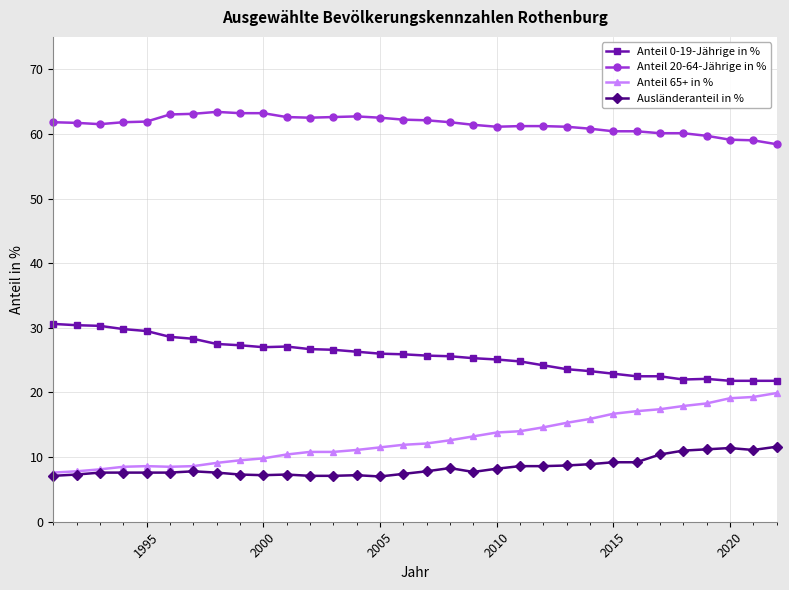

True or false: Anteil 65+ in % and Anteil 20-64-Jährige in % cross at least once.

False